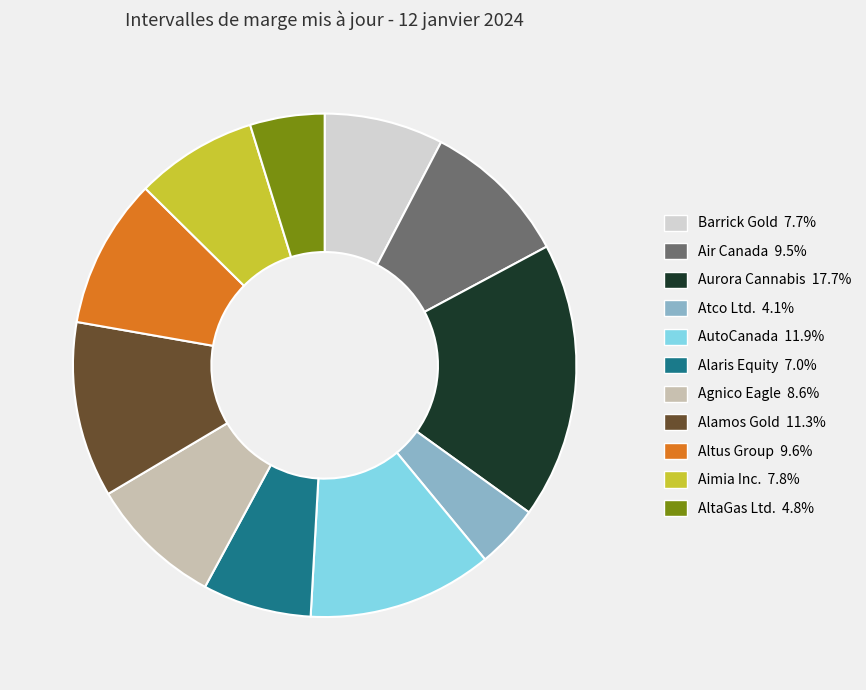

How many slices are in this pie chart?

11